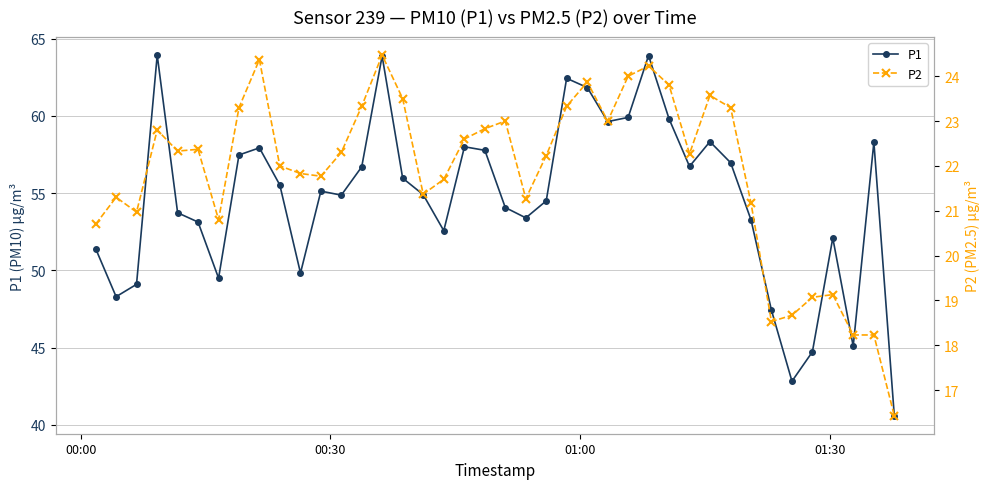

How many data points in P1 are above 55?

20